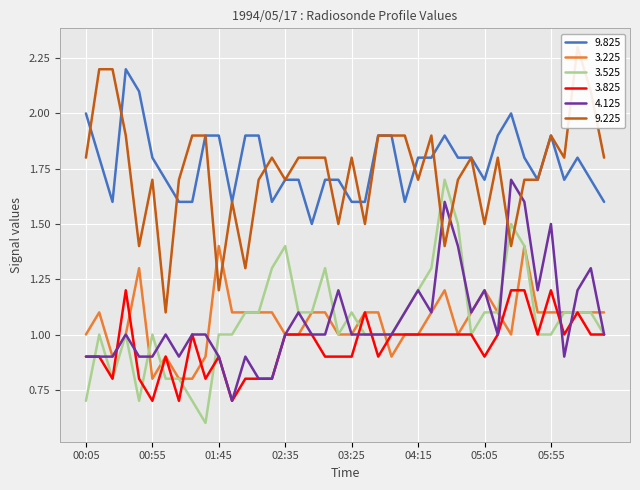

Reading left to right, extract all data points from this chart.

9.825: 00:05=2.0	00:15=1.8	00:25=1.6	00:35=2.2	00:45=2.1	00:55=1.8	01:05=1.7	01:15=1.6	01:25=1.6	01:35=1.9	01:45=1.9	01:55=1.6	02:05=1.9	02:15=1.9	02:25=1.6	02:35=1.7	02:45=1.7	02:55=1.5	03:05=1.7	03:15=1.7	03:25=1.6	03:35=1.6	03:45=1.9	03:55=1.9	04:05=1.6	04:15=1.8	04:25=1.8	04:35=1.9	04:45=1.8	04:55=1.8	05:05=1.7	05:15=1.9	05:25=2.0	05:35=1.8	05:45=1.7	05:55=1.9	06:05=1.7	06:15=1.8	06:25=1.7	06:35=1.6
3.225: 00:05=1.0	00:15=1.1	00:25=0.9	00:35=1.0	00:45=1.3	00:55=0.8	01:05=0.9	01:15=0.8	01:25=0.8	01:35=0.9	01:45=1.4	01:55=1.1	02:05=1.1	02:15=1.1	02:25=1.1	02:35=1.0	02:45=1.0	02:55=1.1	03:05=1.1	03:15=1.0	03:25=1.0	03:35=1.1	03:45=1.1	03:55=0.9	04:05=1.0	04:15=1.0	04:25=1.1	04:35=1.2	04:45=1.0	04:55=1.1	05:05=1.2	05:15=1.1	05:25=1.0	05:35=1.4	05:45=1.1	05:55=1.1	06:05=1.1	06:15=1.1	06:25=1.1	06:35=1.1
3.525: 00:05=0.7	00:15=1.0	00:25=0.8	00:35=1.0	00:45=0.7	00:55=1.0	01:05=0.8	01:15=0.8	01:25=0.7	01:35=0.6	01:45=1.0	01:55=1.0	02:05=1.1	02:15=1.1	02:25=1.3	02:35=1.4	02:45=1.1	02:55=1.1	03:05=1.3	03:15=1.0	03:25=1.1	03:35=1.0	03:45=1.0	03:55=1.0	04:05=1.1	04:15=1.2	04:25=1.3	04:35=1.7	04:45=1.5	04:55=1.0	05:05=1.1	05:15=1.1	05:25=1.5	05:35=1.4	05:45=1.0	05:55=1.0	06:05=1.1	06:15=1.1	06:25=1.1	06:35=1.0
3.825: 00:05=0.9	00:15=0.9	00:25=0.8	00:35=1.2	00:45=0.8	00:55=0.7	01:05=0.9	01:15=0.7	01:25=1.0	01:35=0.8	01:45=0.9	01:55=0.7	02:05=0.8	02:15=0.8	02:25=0.8	02:35=1.0	02:45=1.0	02:55=1.0	03:05=0.9	03:15=0.9	03:25=0.9	03:35=1.1	03:45=0.9	03:55=1.0	04:05=1.0	04:15=1.0	04:25=1.0	04:35=1.0	04:45=1.0	04:55=1.0	05:05=0.9	05:15=1.0	05:25=1.2	05:35=1.2	05:45=1.0	05:55=1.2	06:05=1.0	06:15=1.1	06:25=1.0	06:35=1.0
4.125: 00:05=0.9	00:15=0.9	00:25=0.9	00:35=1.0	00:45=0.9	00:55=0.9	01:05=1.0	01:15=0.9	01:25=1.0	01:35=1.0	01:45=0.9	01:55=0.7	02:05=0.9	02:15=0.8	02:25=0.8	02:35=1.0	02:45=1.1	02:55=1.0	03:05=1.0	03:15=1.2	03:25=1.0	03:35=1.0	03:45=1.0	03:55=1.0	04:05=1.1	04:15=1.2	04:25=1.1	04:35=1.6	04:45=1.4	04:55=1.1	05:05=1.2	05:15=1.0	05:25=1.7	05:35=1.6	05:45=1.2	05:55=1.5	06:05=0.9	06:15=1.2	06:25=1.3	06:35=1.0
9.225: 00:05=1.8	00:15=2.2	00:25=2.2	00:35=1.9	00:45=1.4	00:55=1.7	01:05=1.1	01:15=1.7	01:25=1.9	01:35=1.9	01:45=1.2	01:55=1.6	02:05=1.3	02:15=1.7	02:25=1.8	02:35=1.7	02:45=1.8	02:55=1.8	03:05=1.8	03:15=1.5	03:25=1.8	03:35=1.5	03:45=1.9	03:55=1.9	04:05=1.9	04:15=1.7	04:25=1.9	04:35=1.4	04:45=1.7	04:55=1.8	05:05=1.5	05:15=1.8	05:25=1.4	05:35=1.7	05:45=1.7	05:55=1.9	06:05=1.8	06:15=2.3	06:25=2.1	06:35=1.8